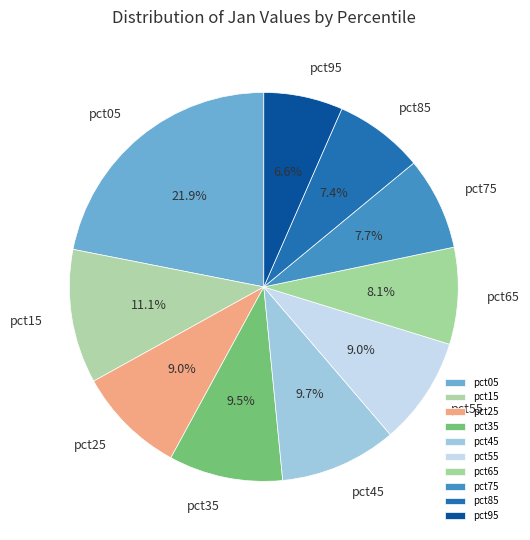

What percentage is the pct25 slice, to the nearest percent?

9%